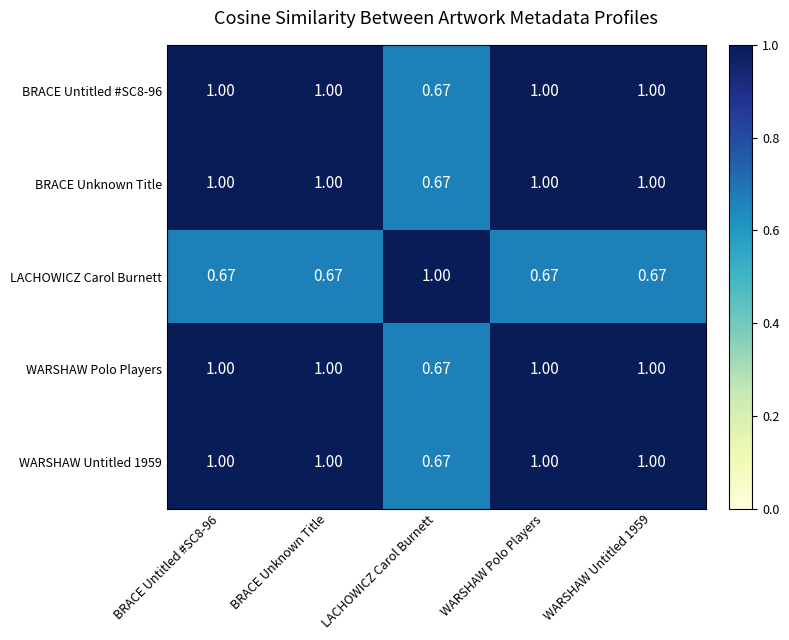

Is the value of BRACE Untitled #SC8-96 at WARSHAW Polo Players greater than the value of LACHOWICZ Carol Burnett at BRACE Unknown Title?

Yes